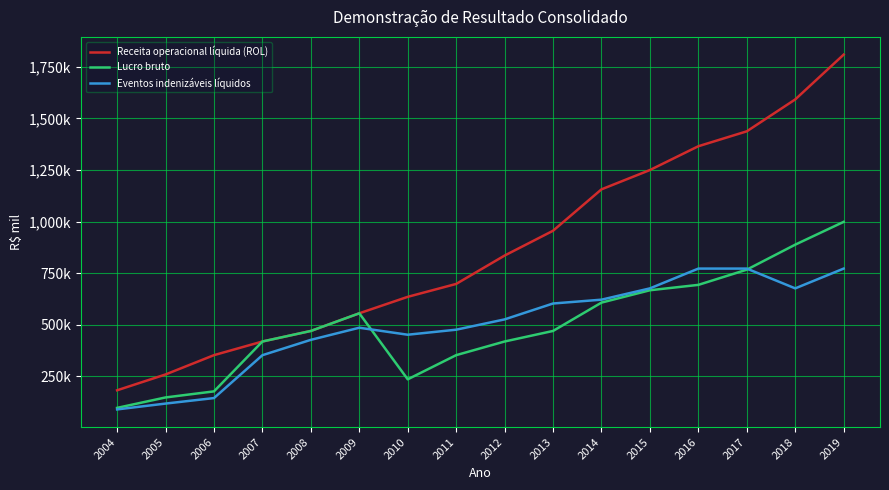

At how many categories does at least one series exceed 1747304?

1